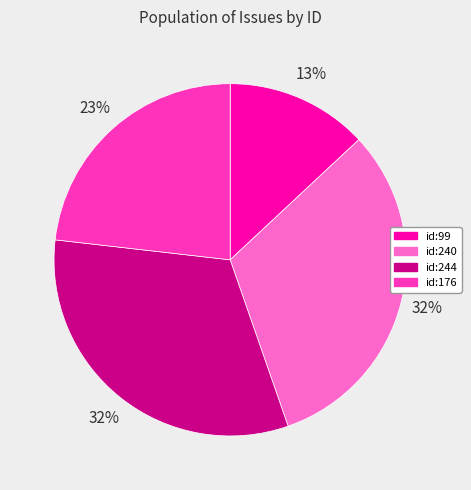

Is there a majority slice in this chart?

No